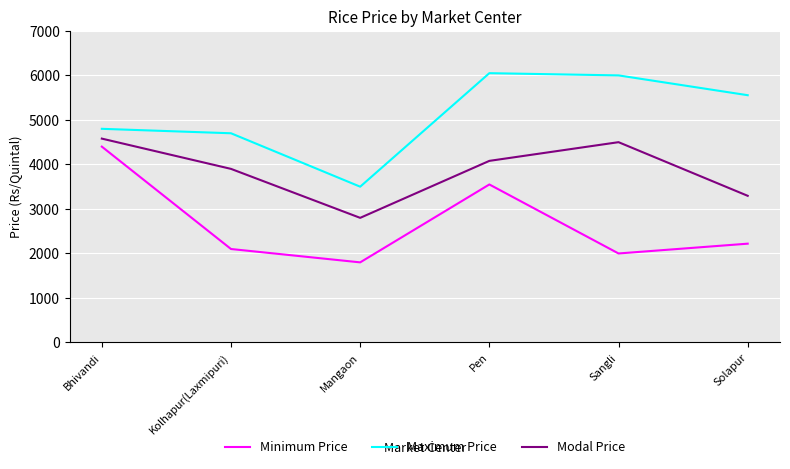

At which label is Modal Price closest to 3690?

Kolhapur(Laxmipuri)